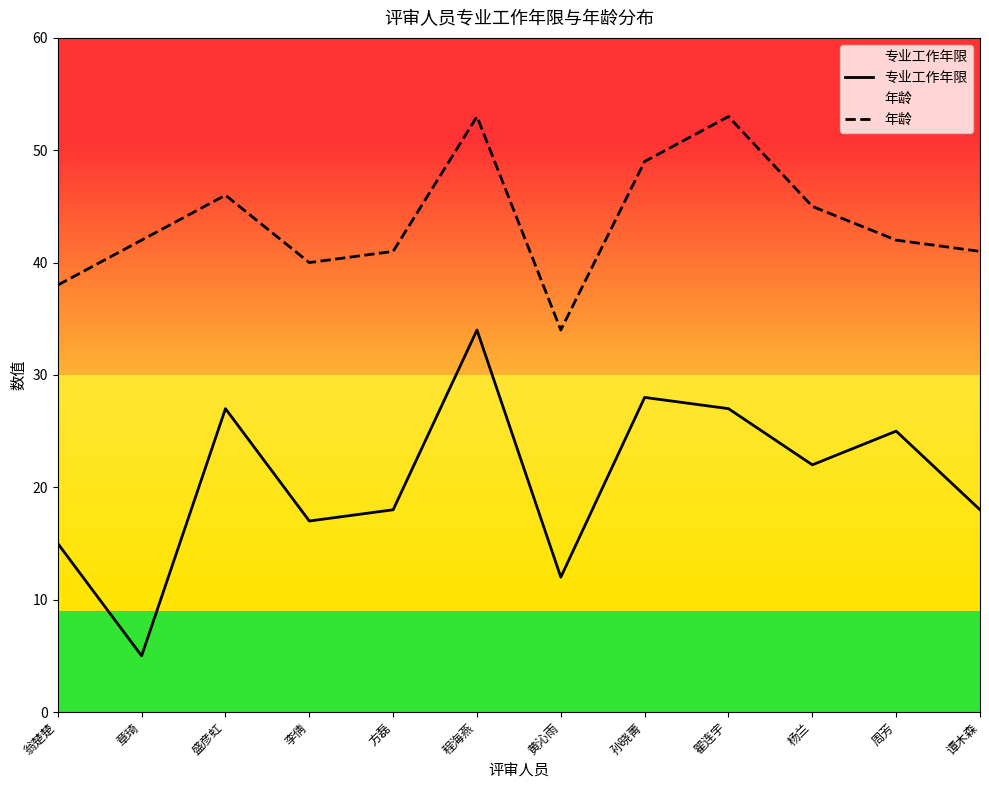

List the series in order of their overall mean, lowest first.

专业工作年限, 年龄